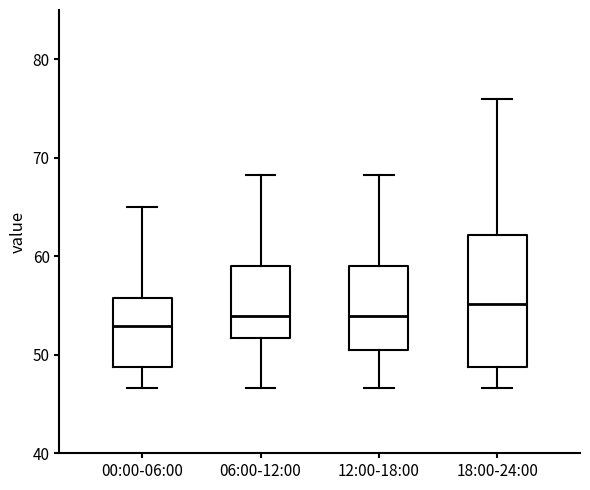

Which box is the tallest, from its lower edge to its upper edge?

18:00-24:00